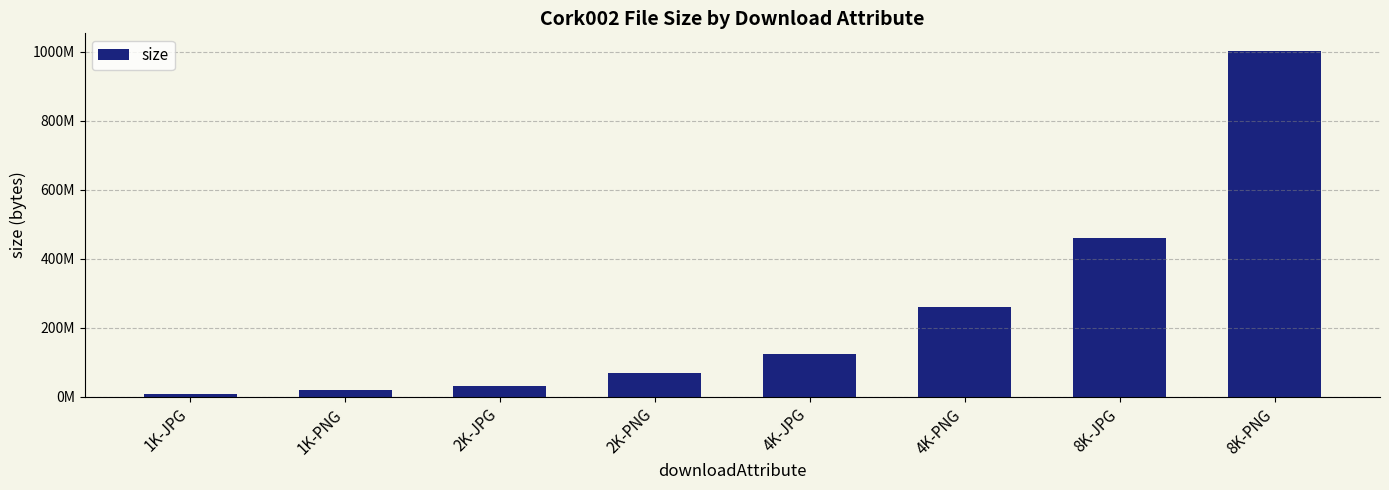

True or false: the data shows 68126340 at 2K-PNG.

True